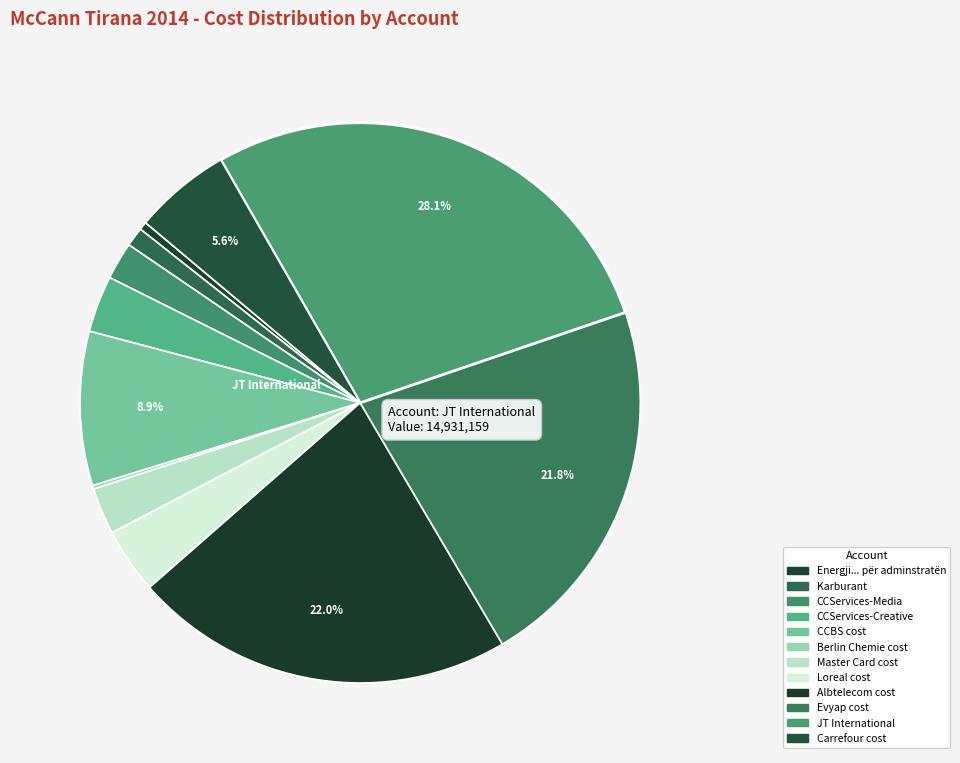

What is the smallest slice in the pie chart?

Berlin Chemie cost